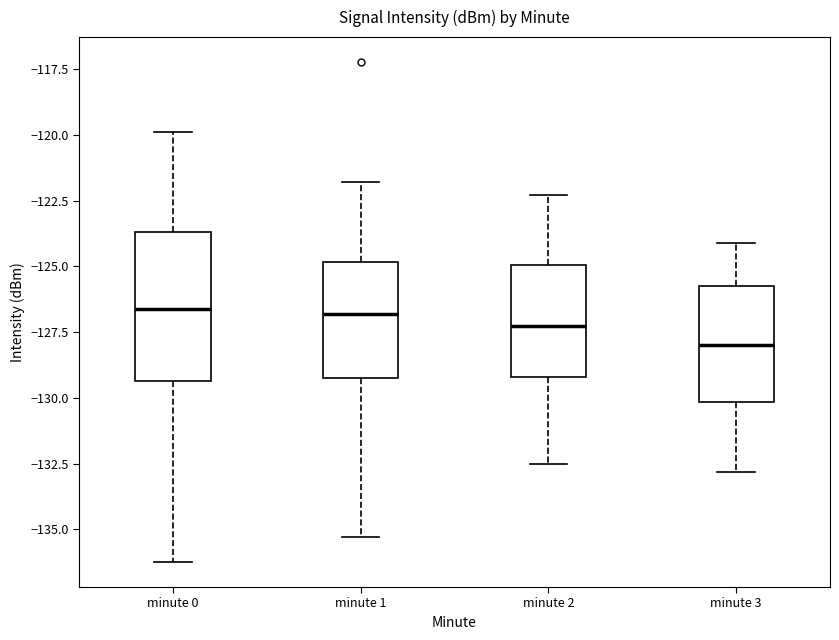

Which box is the tallest, from its lower edge to its upper edge?

minute 0